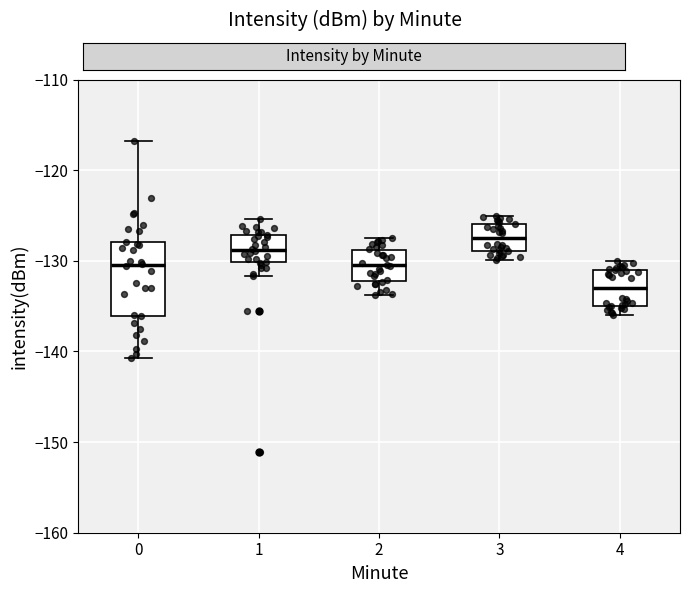

Which box has the lowest median line?

4